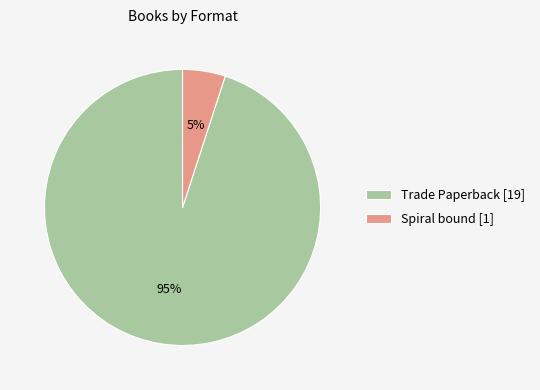

To the nearest percent, what is the difference between the Trade Paperback and Spiral bound slice percentages?

90%